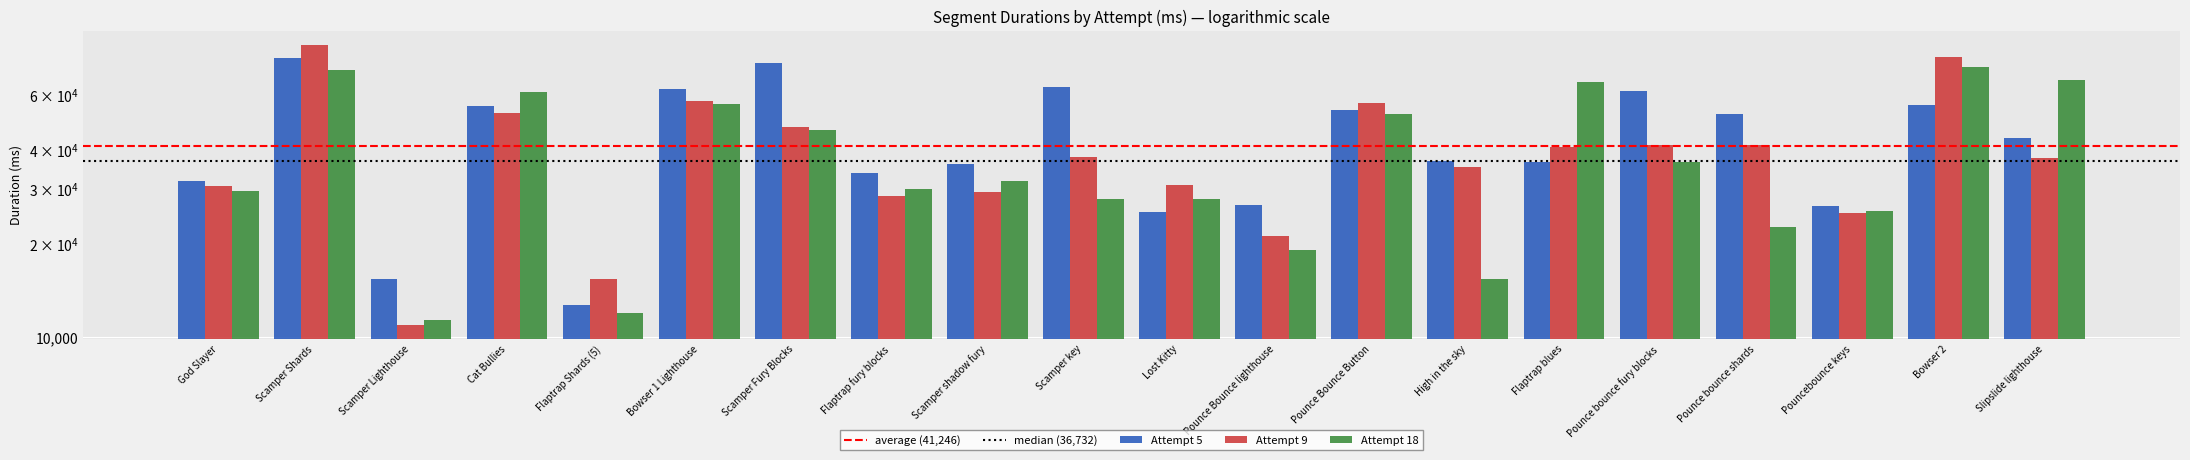

Is it true that Attempt 5 equals 89702 at Pounce bounce fury blocks?

False